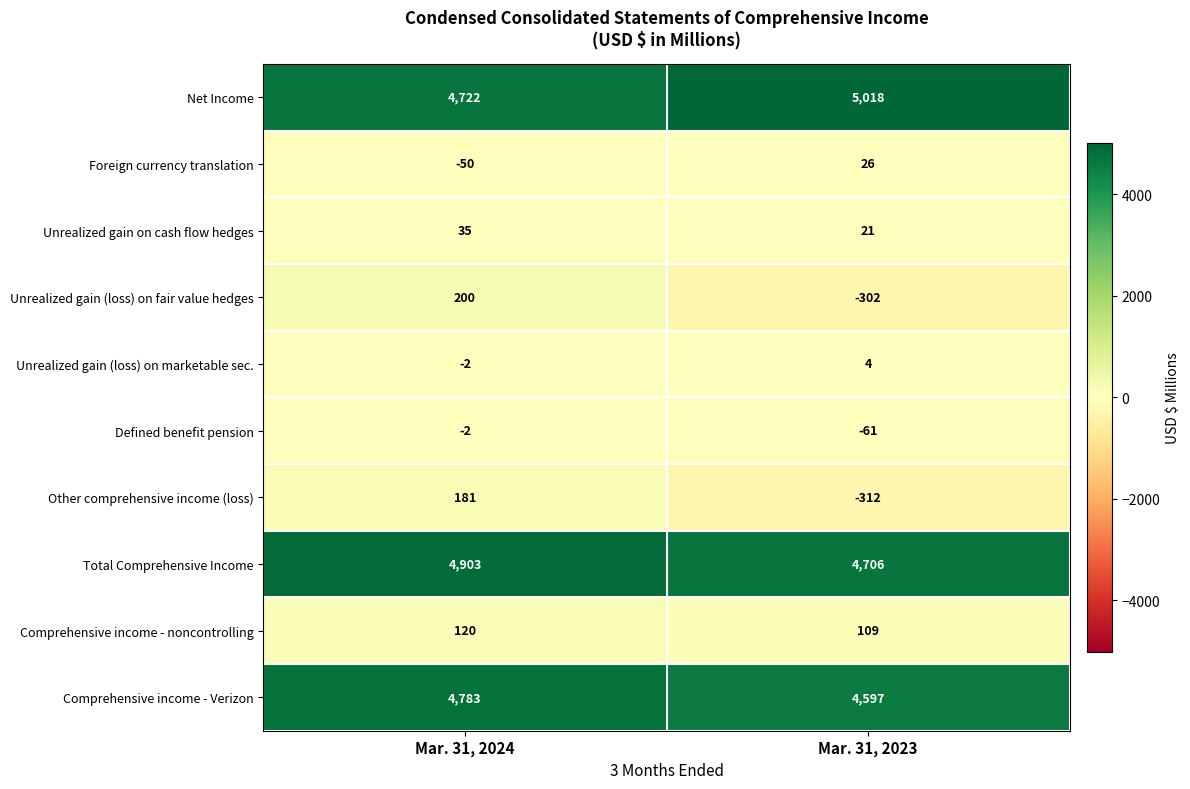

True or false: Total Comprehensive Income has a value of 7792 at Mar. 31, 2023.

False